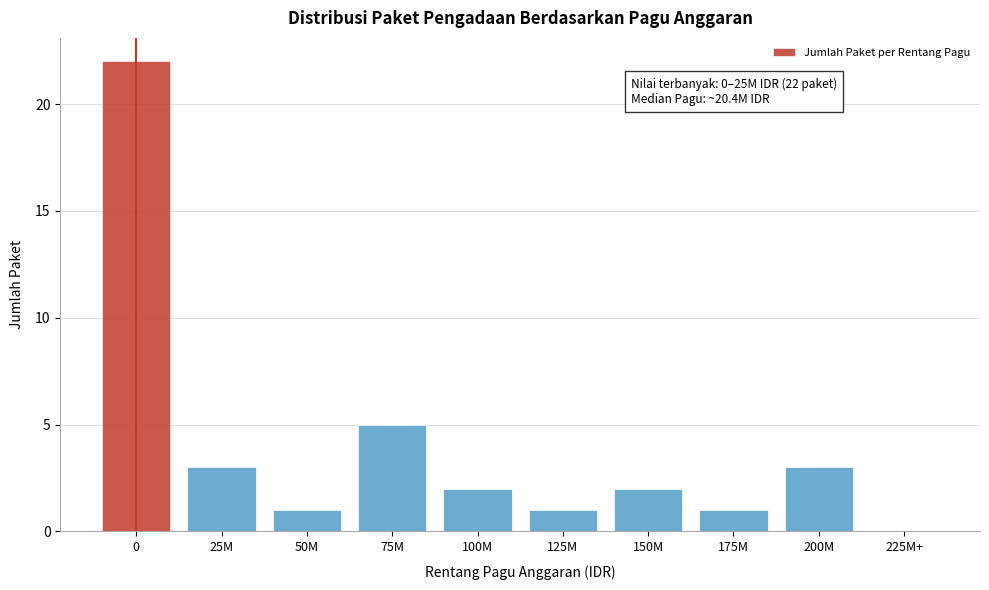

Reading left to right, extract all data points from this chart.

0=22	25M=3	50M=1	75M=5	100M=2	125M=1	150M=2	175M=1	200M=3	225M+=0